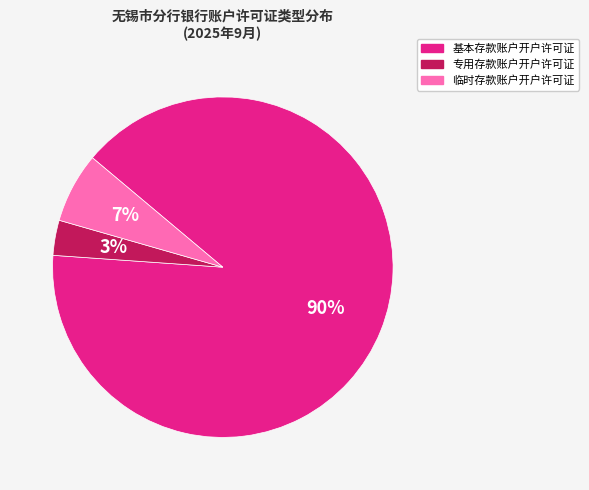

What percentage is the 临时存款账户开户许可证 slice, to the nearest percent?

7%